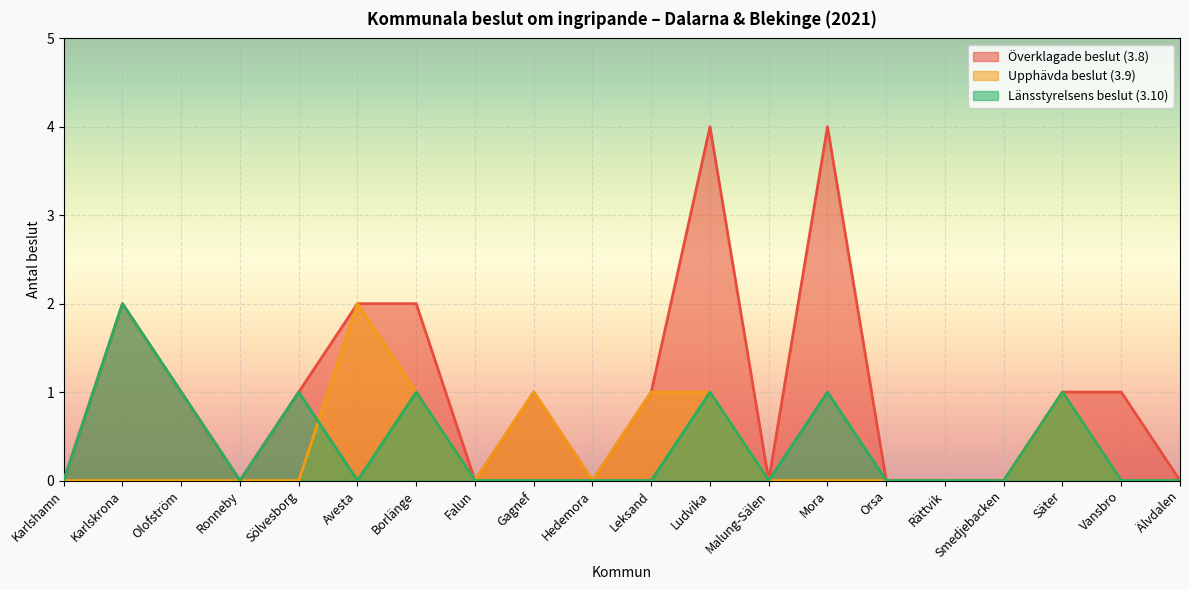

Rank the series at Smedjebacken from lowest to highest value.

Överklagade beslut (3.8), Upphävda beslut (3.9), Länsstyrelsens beslut (3.10)